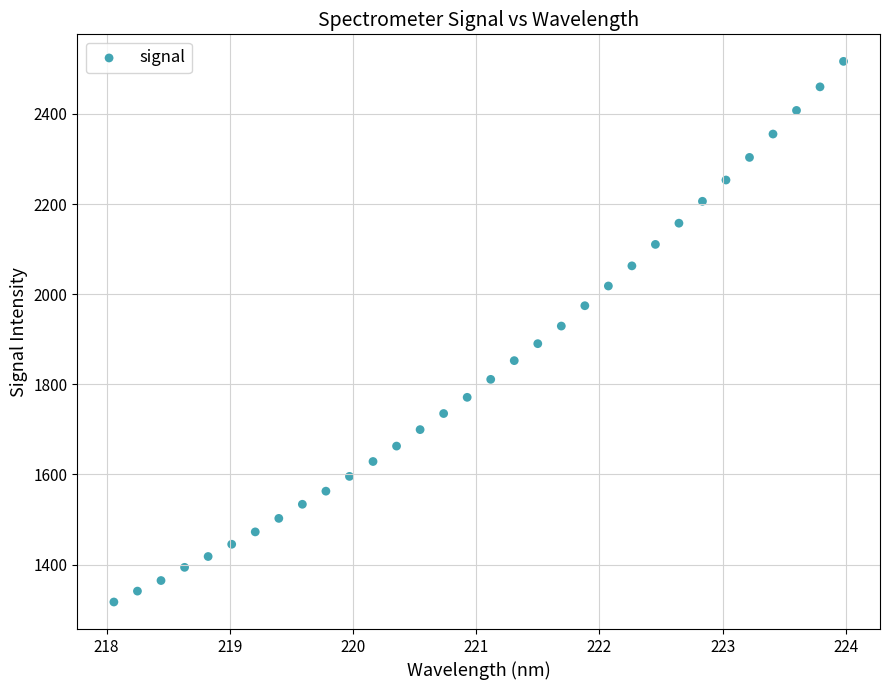

What is the range of Y values (max minus min)?

1199.8